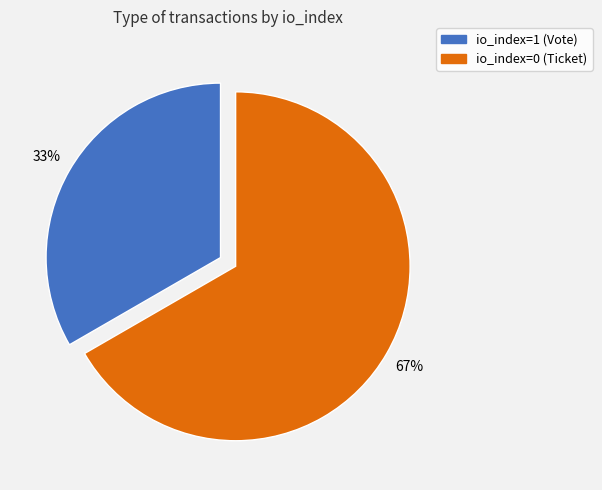

Count the number of slices in the pie.

2